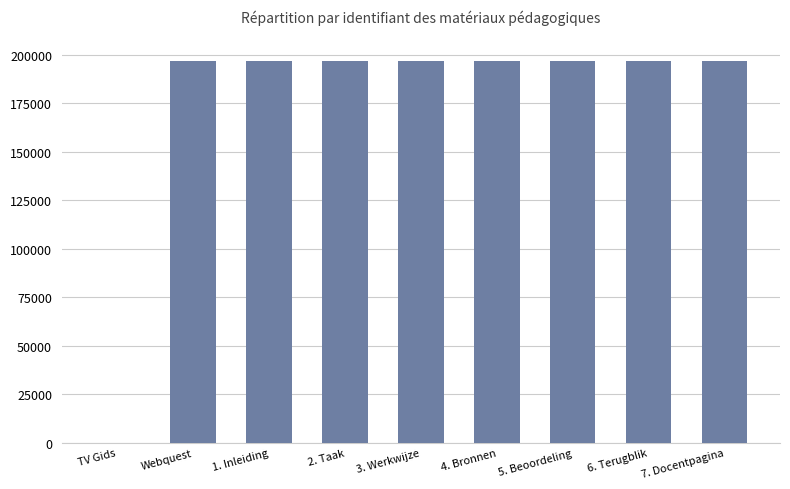

How many values are above zero?

8